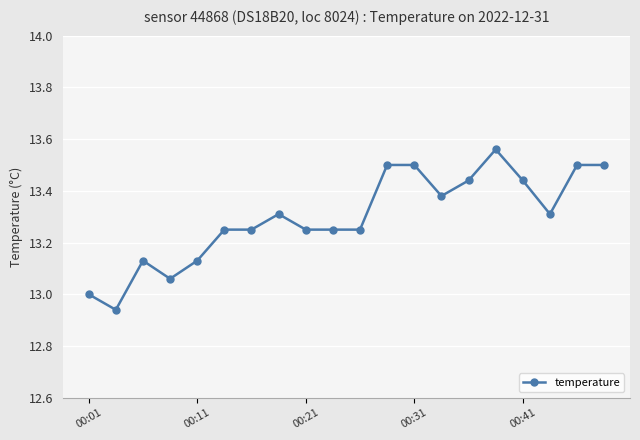

What is the difference between the maximum and second lowest values?

0.6